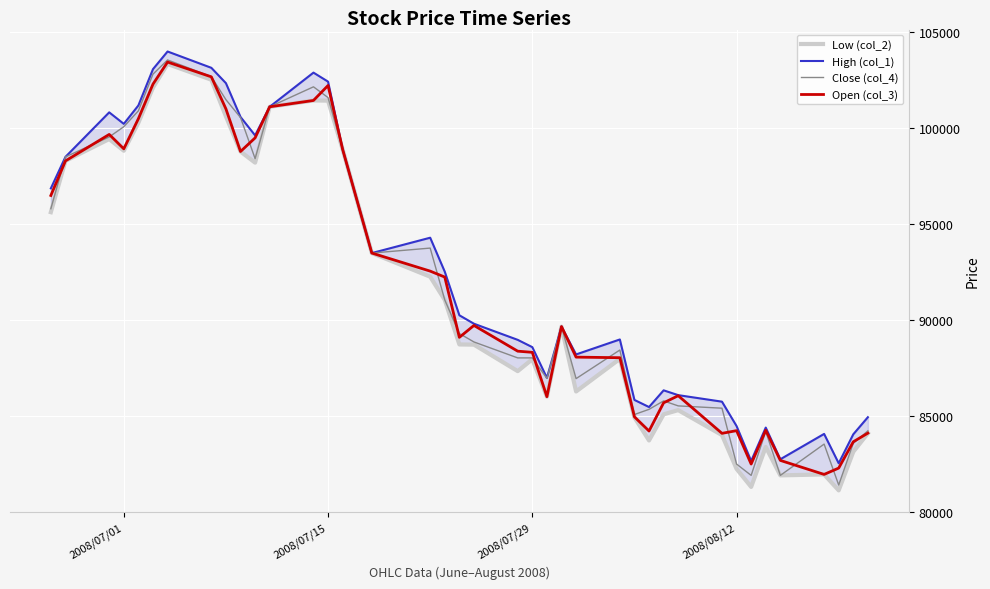

What is the minimum value for Close (col_4)?

81420